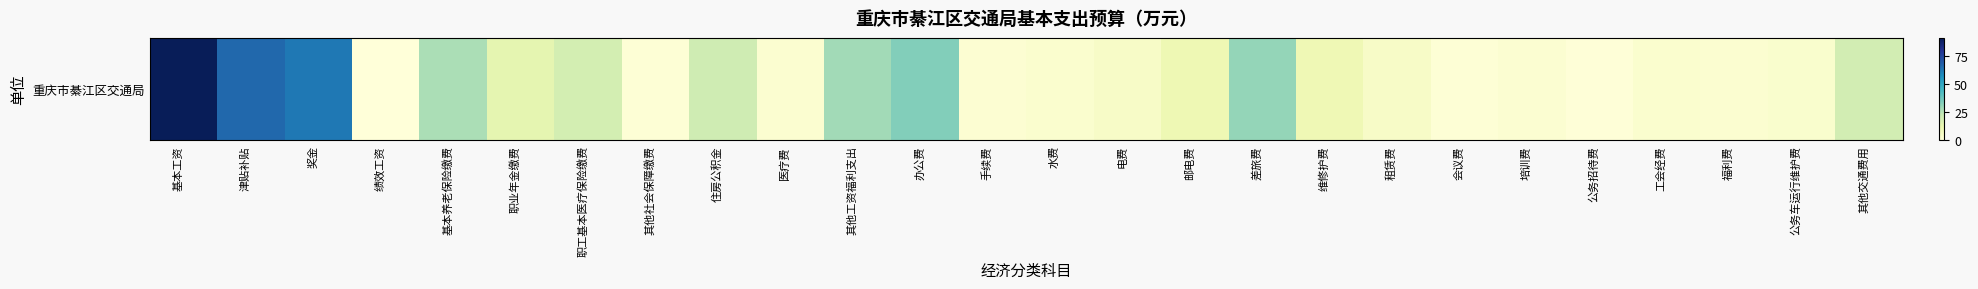

Reading left to right, extract all data points from this chart.

90.9	65.7	62.4	0.0	27.1	13.6	18.8	1.4	20.4	2.7	28.7	33.5	1.9	3.0	5.0	10.3	30.6	10.0	5.0	1.3	2.4	0.5	3.1	2.7	3.5	19.2